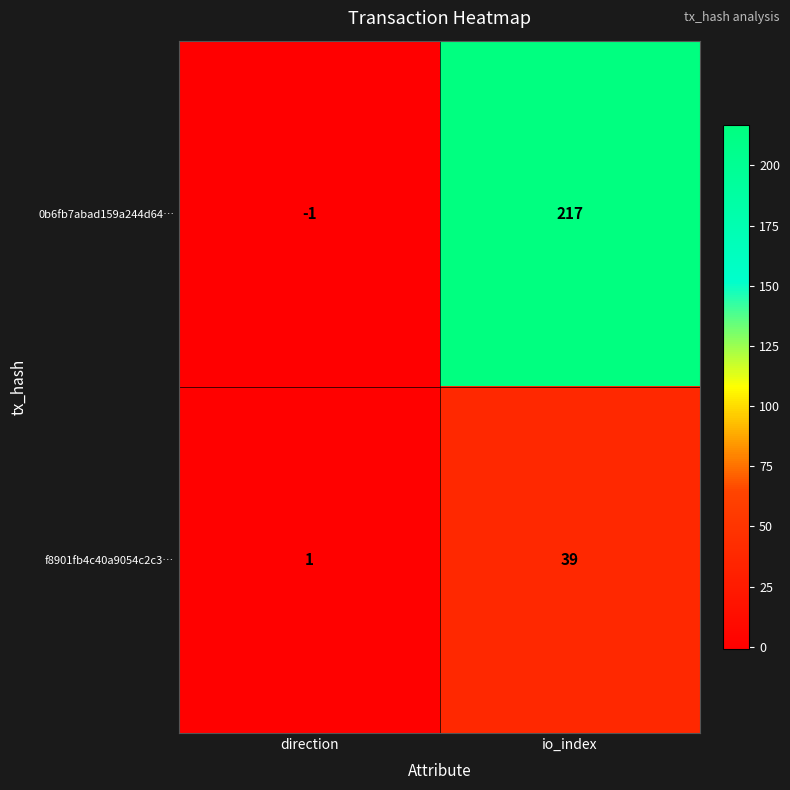

Reading left to right, what are all the values shown in this chart?

0b6fb7abad159a244d64…: direction=-1	io_index=217
f8901fb4c40a9054c2c3…: direction=1	io_index=39